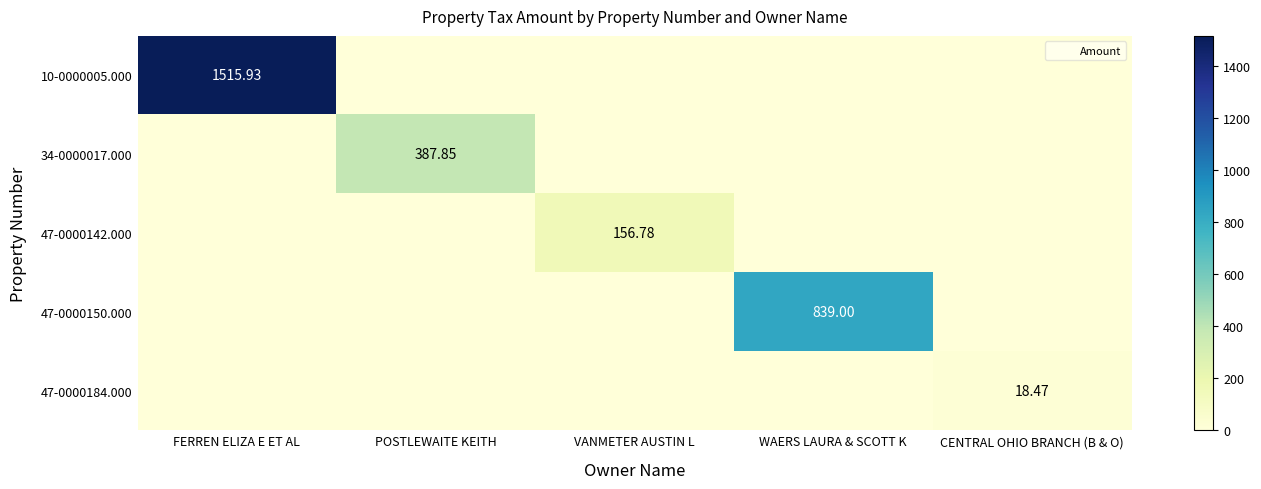

What is the difference between the highest and lowest values at POSTLEWAITE KEITH?

387.9